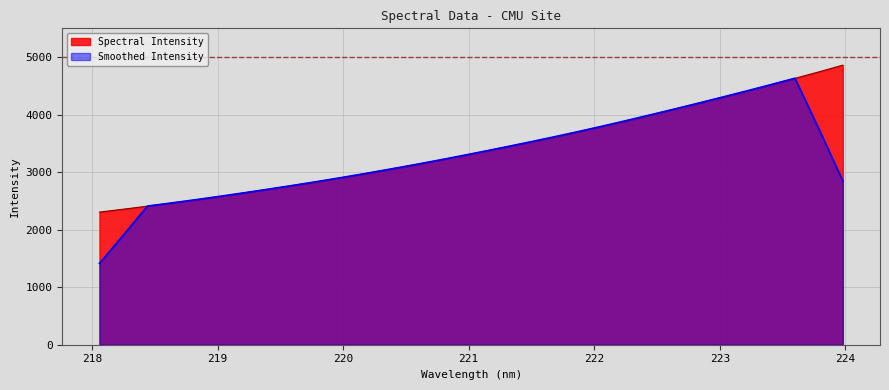

Rank the series by their maximum value, from highest to lowest.

Spectral Intensity, Smoothed Intensity